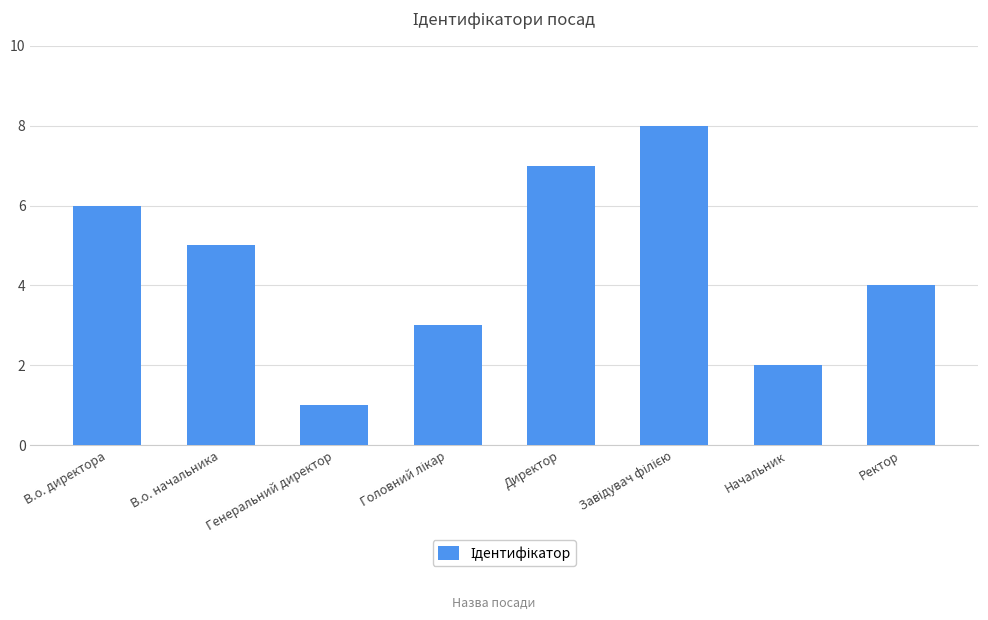

What is the sum of the values at В.о. начальника and Начальник?

7